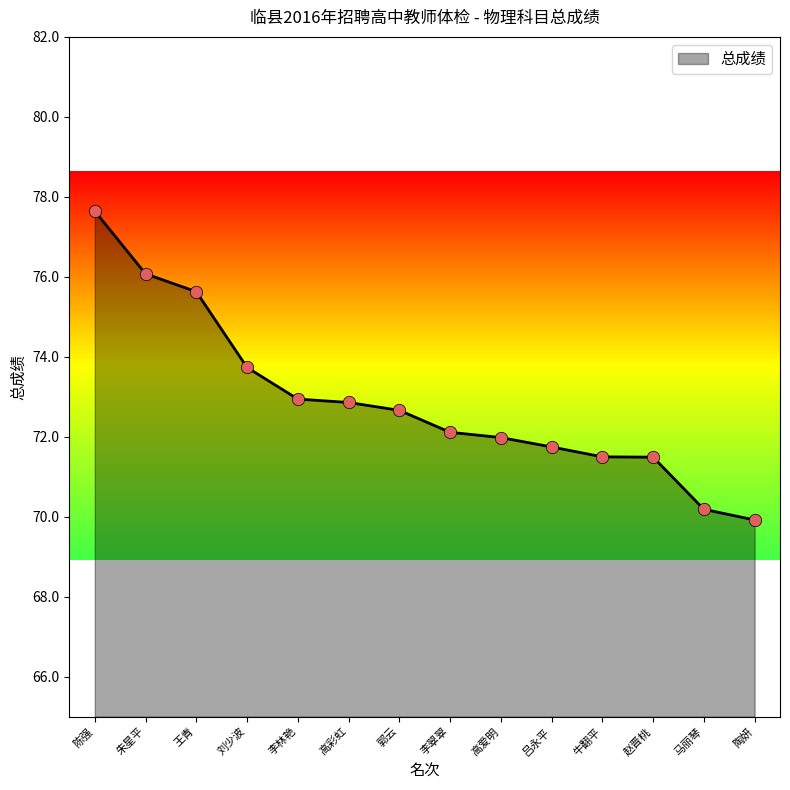

Approximately how many times larger is the value at 王青 compared to 赵晋桃?

1.1